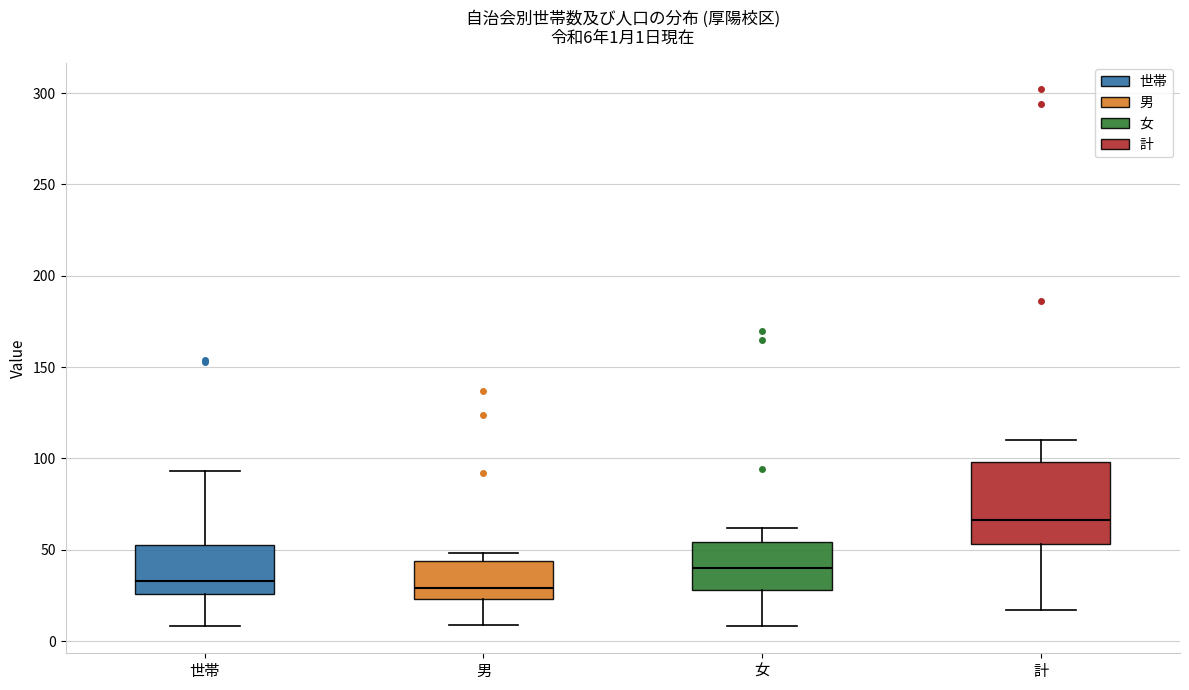

Comparing the boxes themselves (not the whiskers), which one is the tallest?

計